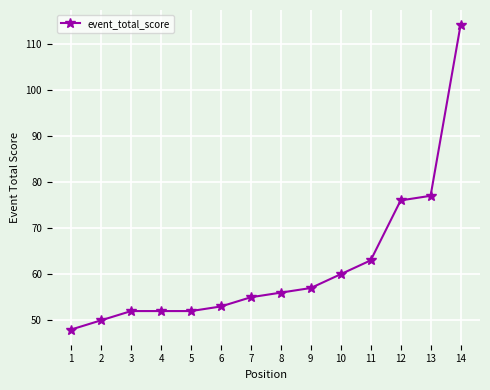

What value does the data have at 1, to the nearest 10?

50